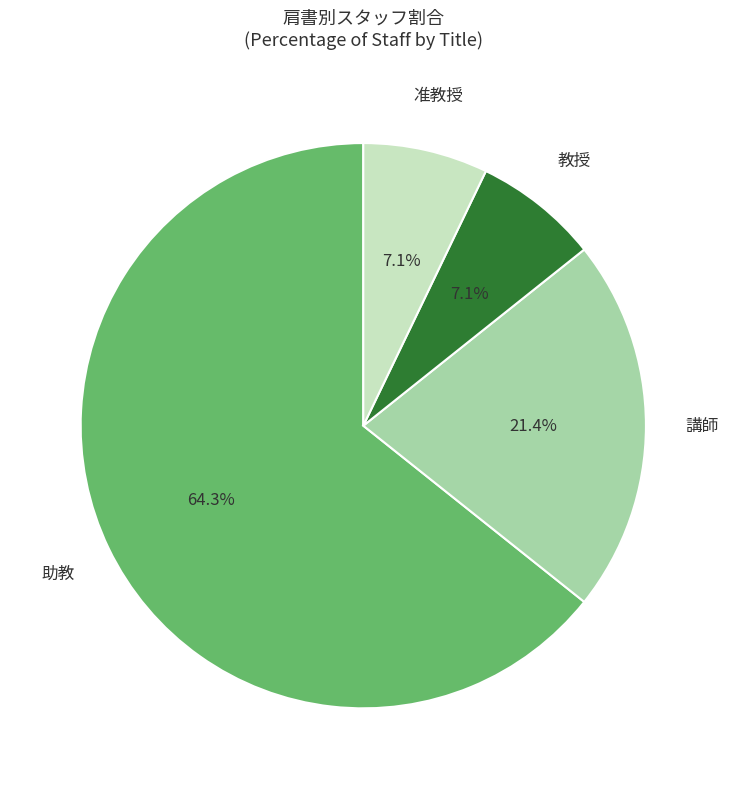

To the nearest percent, what is the difference between the largest and smallest slice percentages?

57%